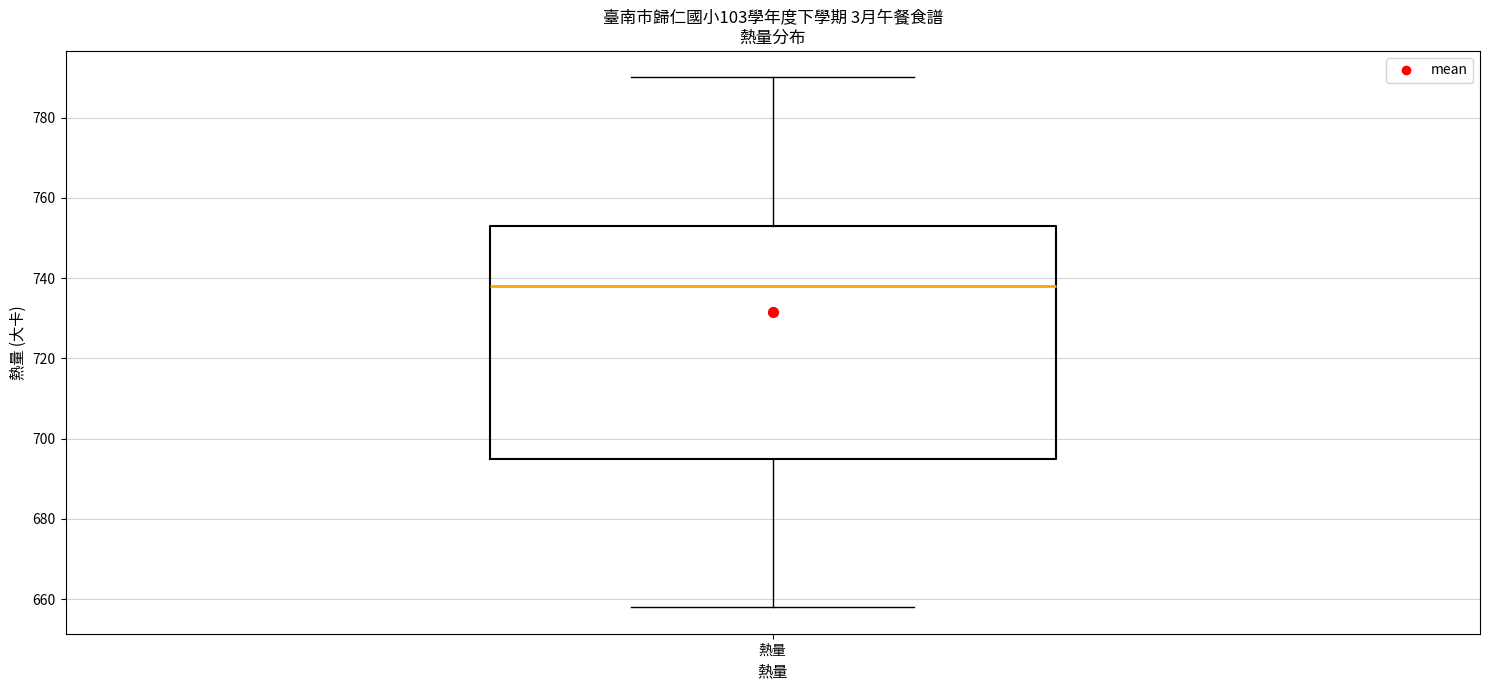

Read this box plot against the y-axis: the position of the median line, the range covered by the box, and the ends of both whiskers. The values are not printed on the chart, so give them approximately, as read against the axis.

median 738, box 696 to 754, whiskers 658 to 790